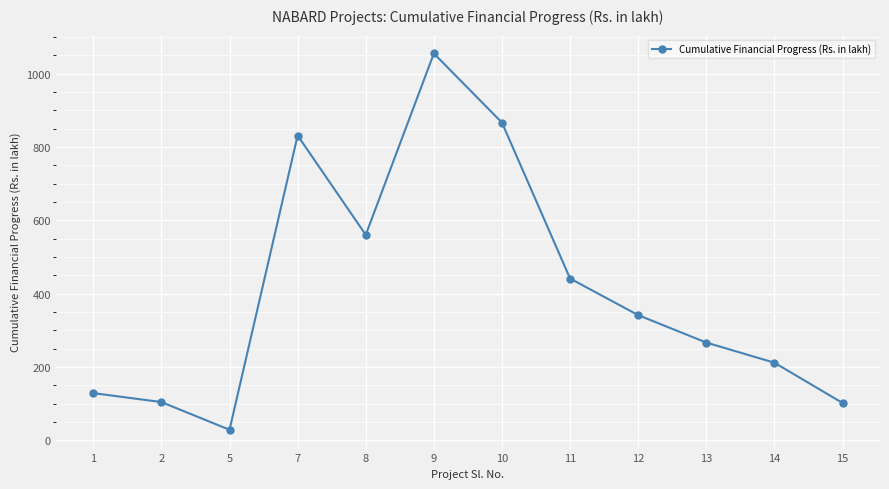

What is the value of the 7th point from the left?

866.1